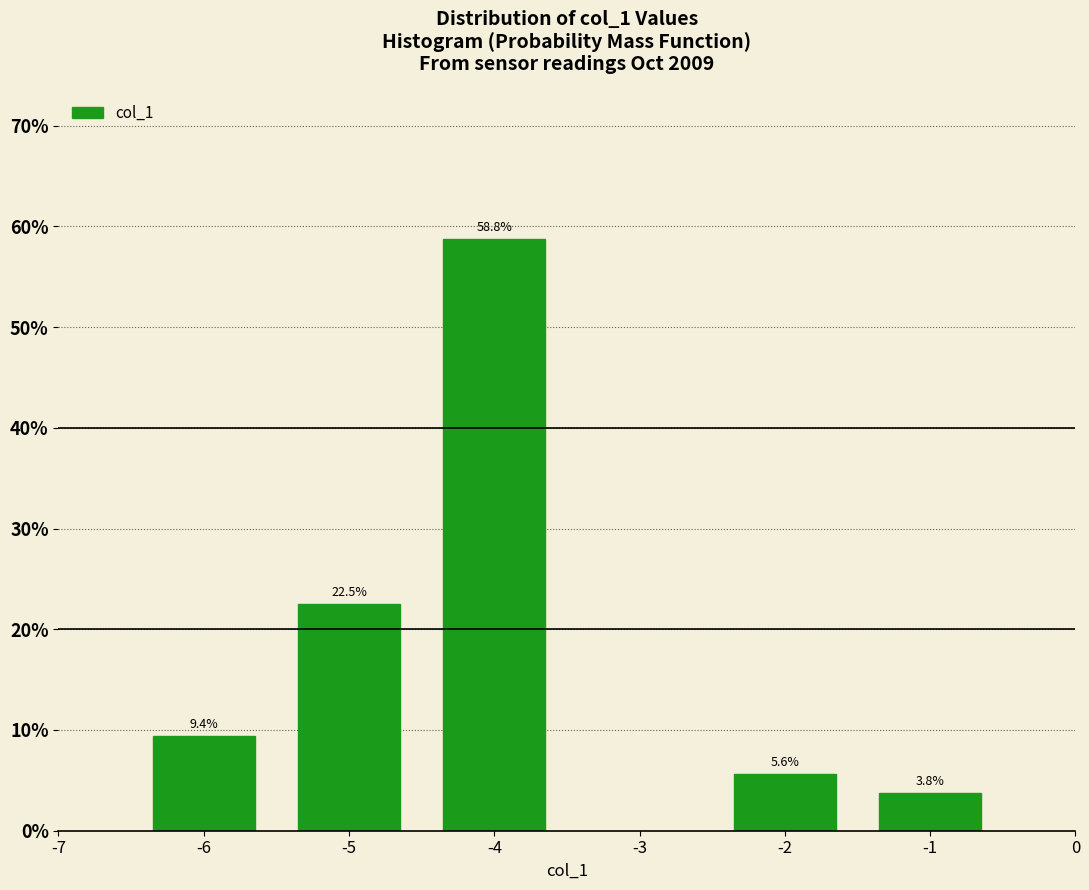

Reading left to right, extract all data points from this chart.

9.4	22.5	58.8	5.6	3.8